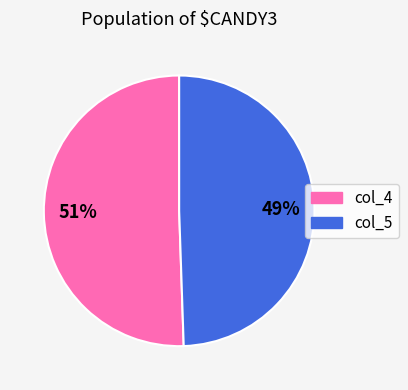

Which slice represents more than half of the pie?

col_4